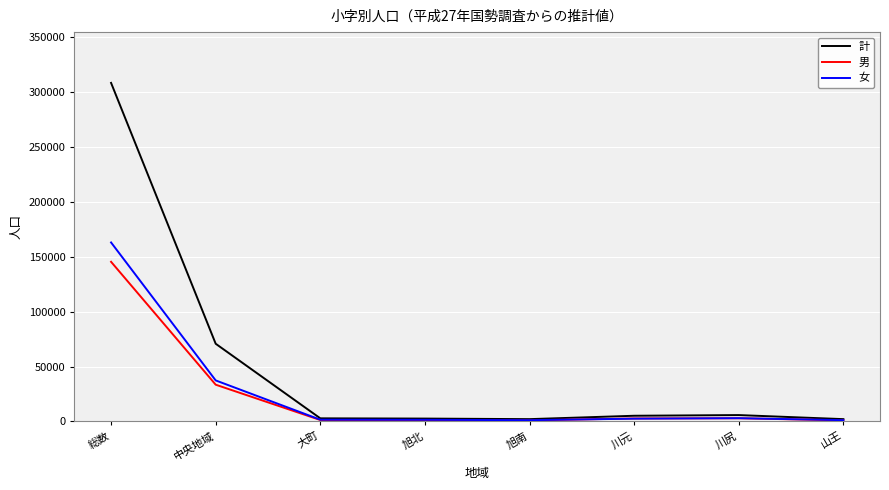

Which series has the largest range (max minus min)?

計